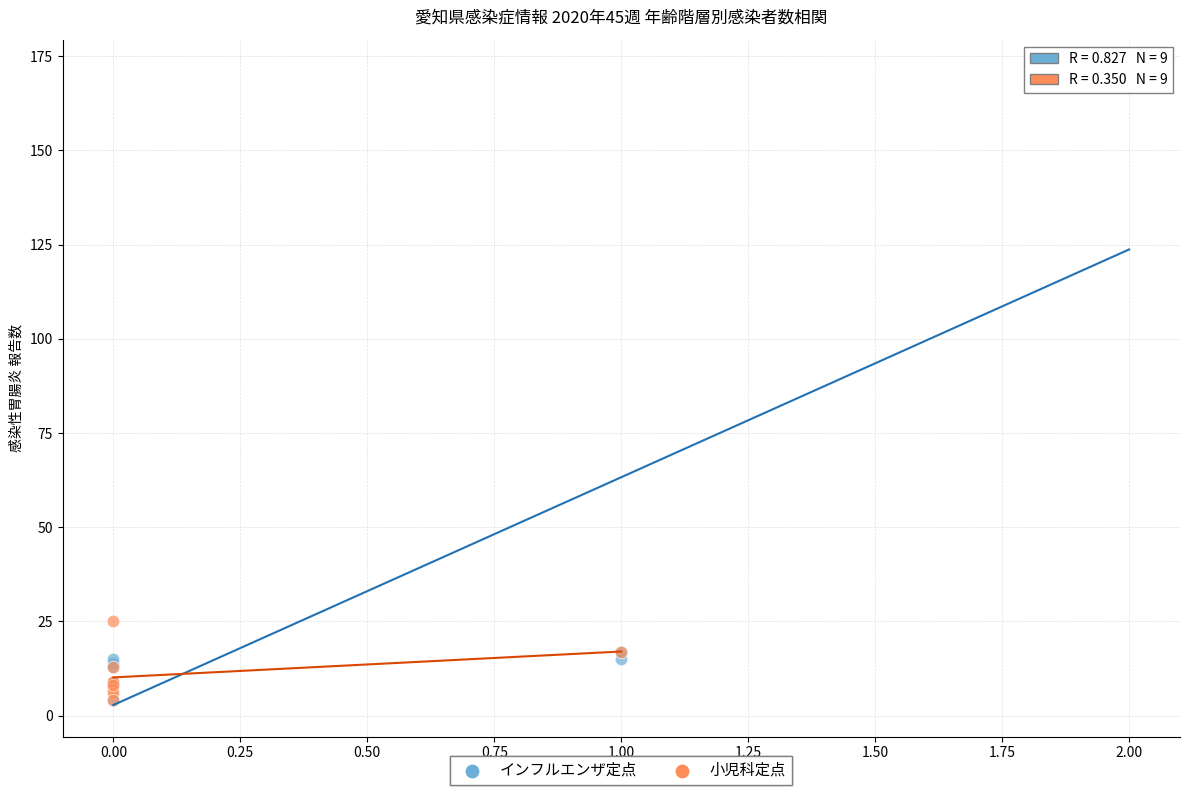

Which series has the largest Y range (max minus min)?

インフルエンザ定点